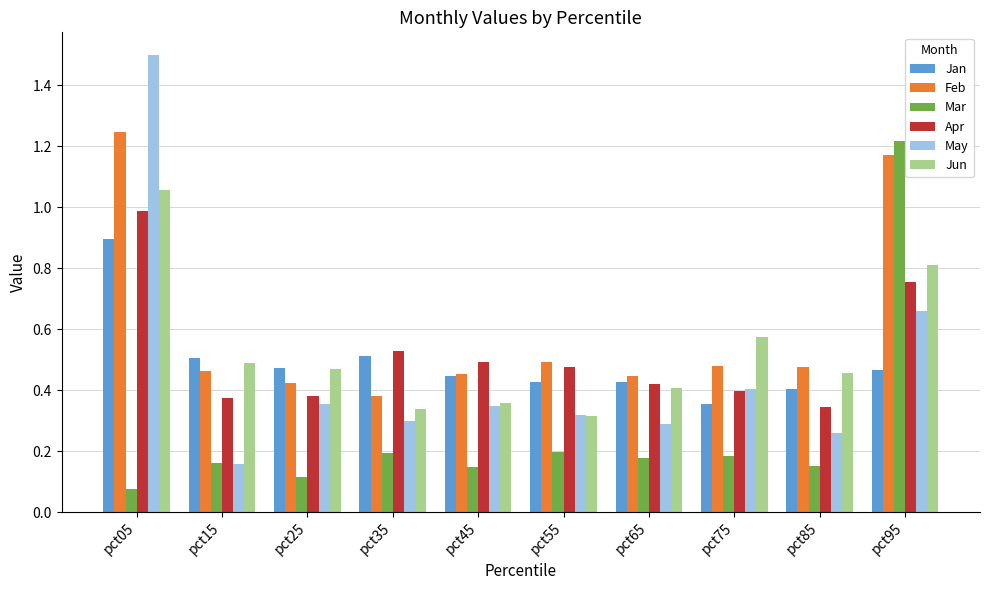

What are all the series names shown in the legend?

Jan, Feb, Mar, Apr, May, Jun